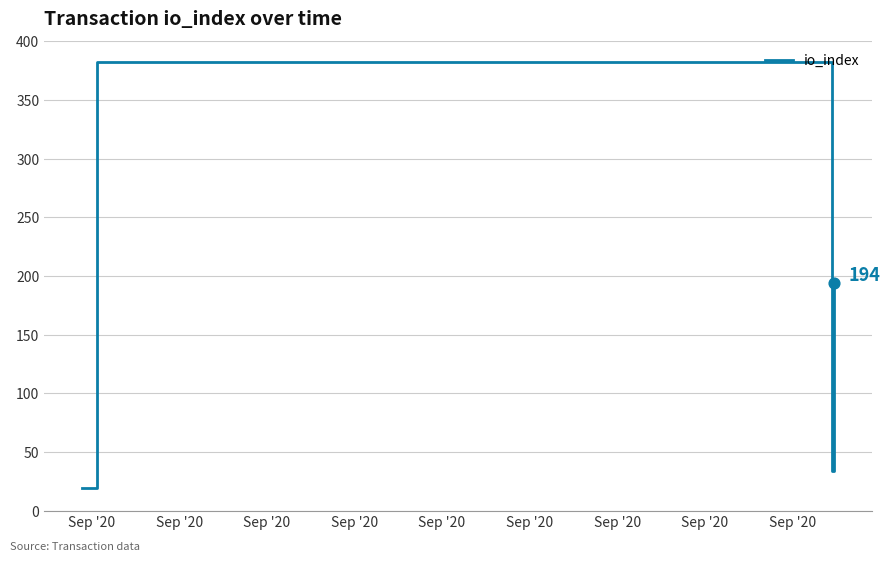

What is the sum of all values?

629